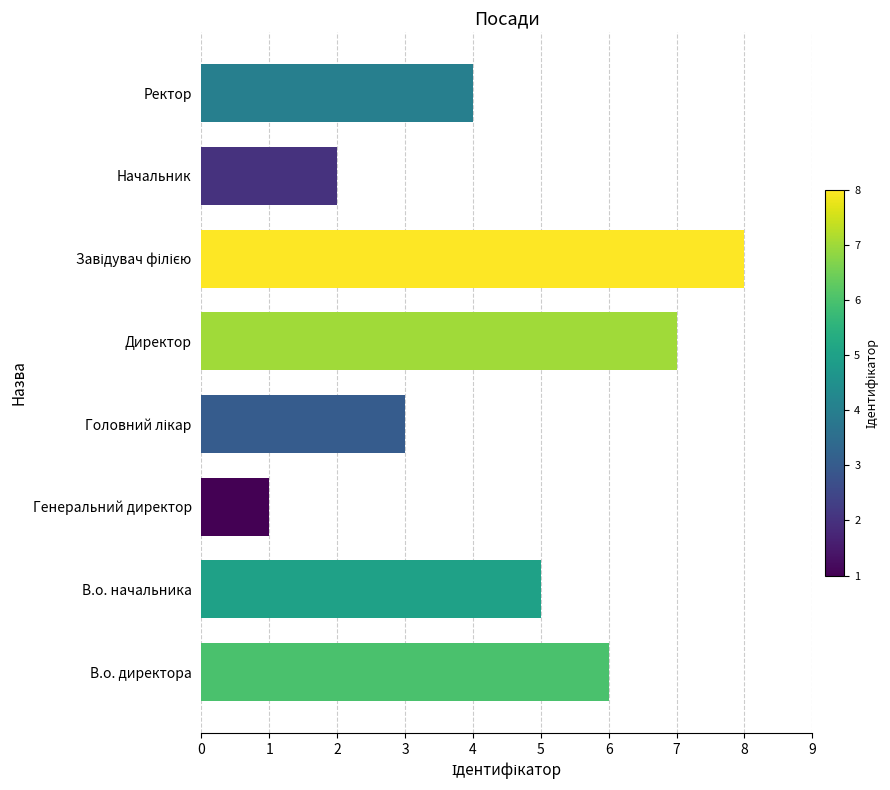

What is the greatest value displayed?

8